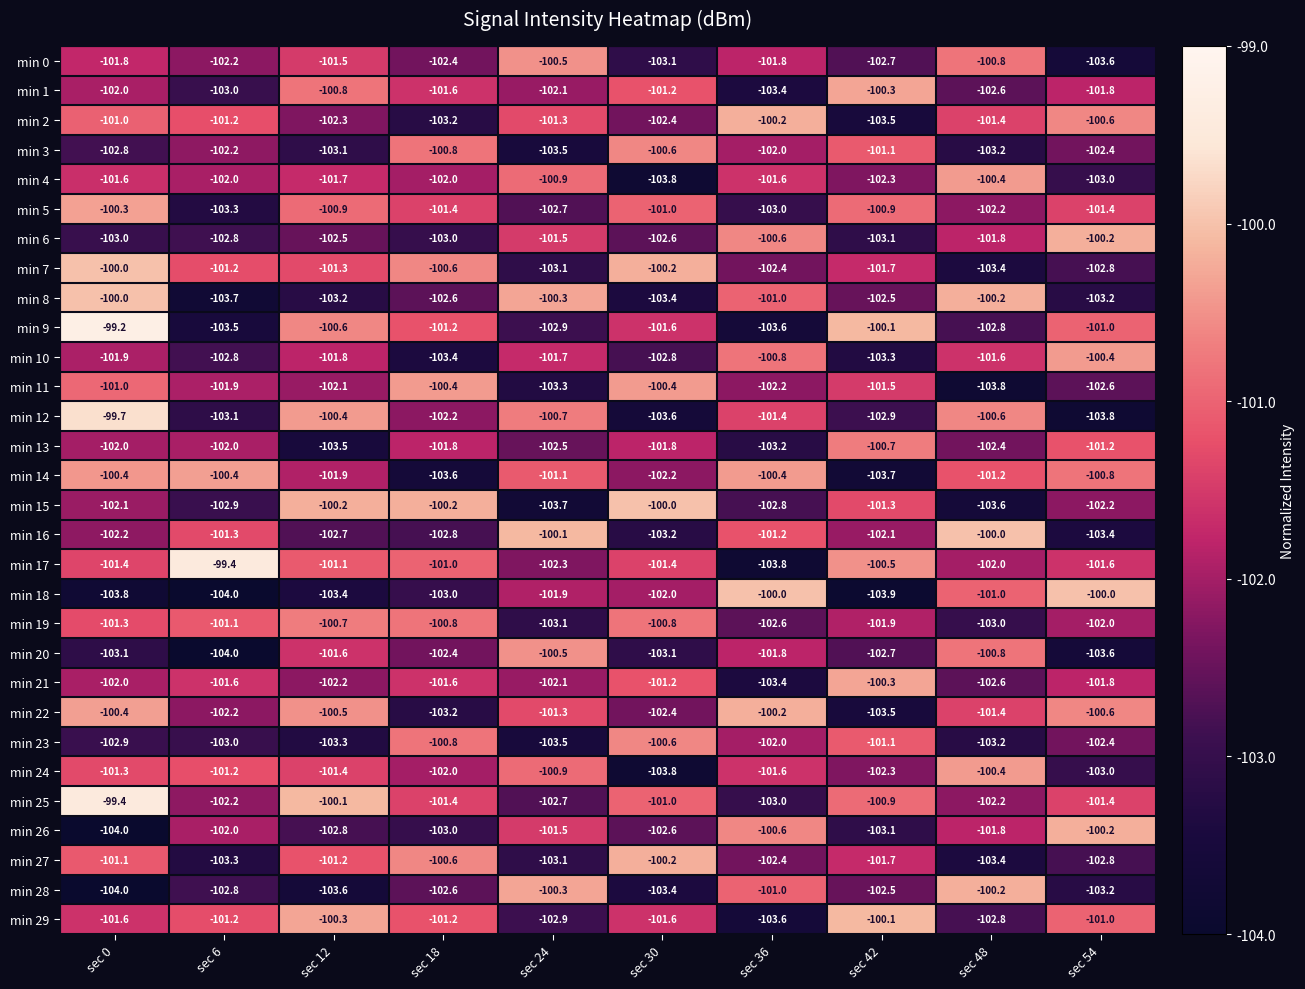

What is the difference between the maximum and minimum values in the min 17 series?

4.4